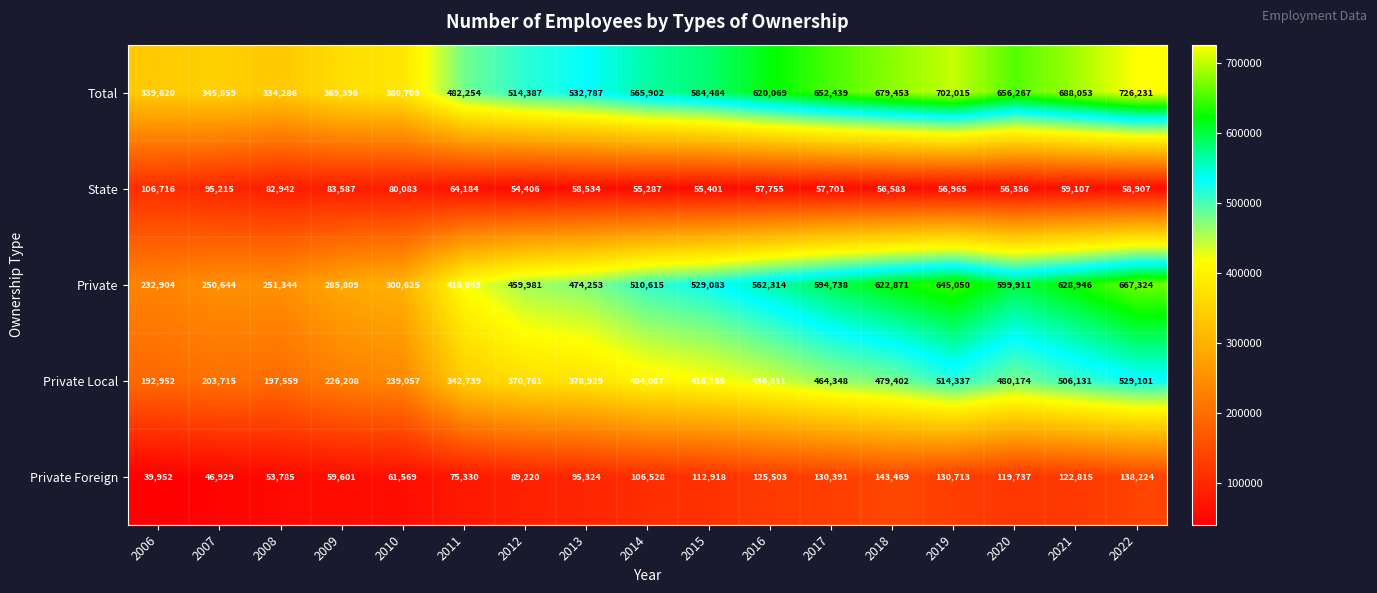

At which label does Private Foreign reach its peak?

2018